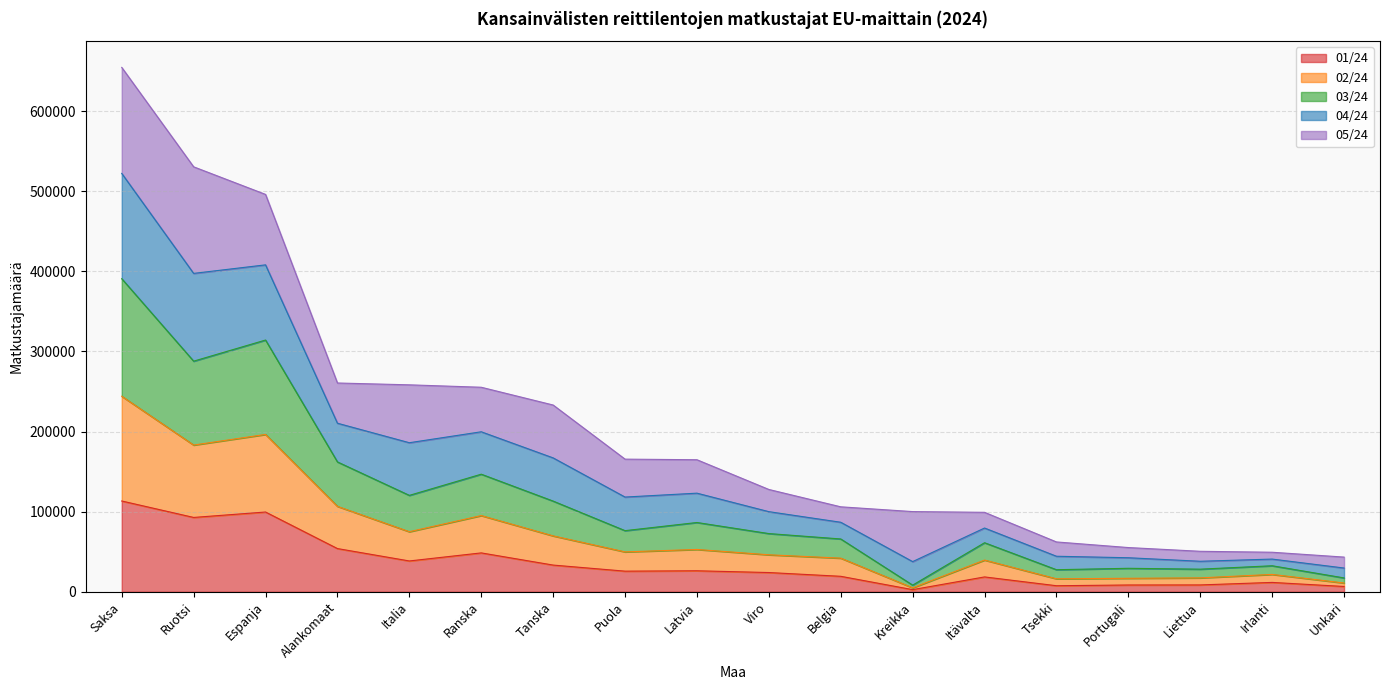

At which label does 02/24 first exceed 76295?

Saksa